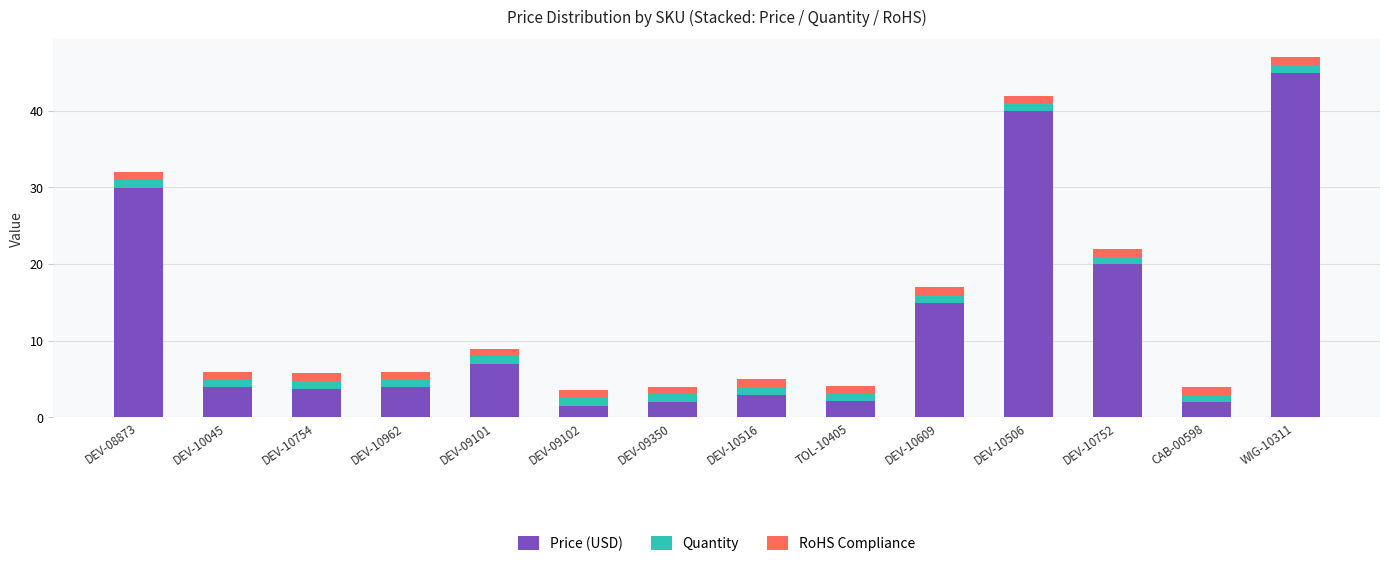

What is the lowest value of the Price (USD) series?

1.5